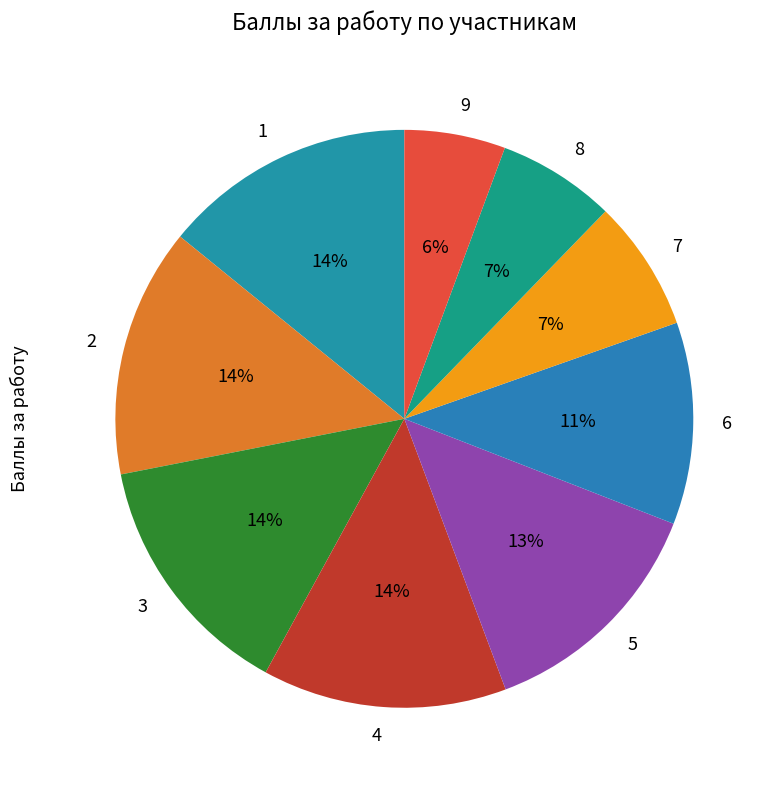

To the nearest percent, what is the combined percentage of 5 and 2?

27%